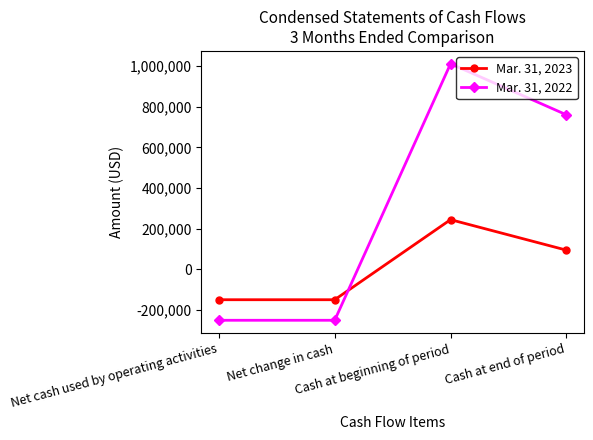

What is the difference between the maximum and minimum values in the Mar. 31, 2022 series?

1263016